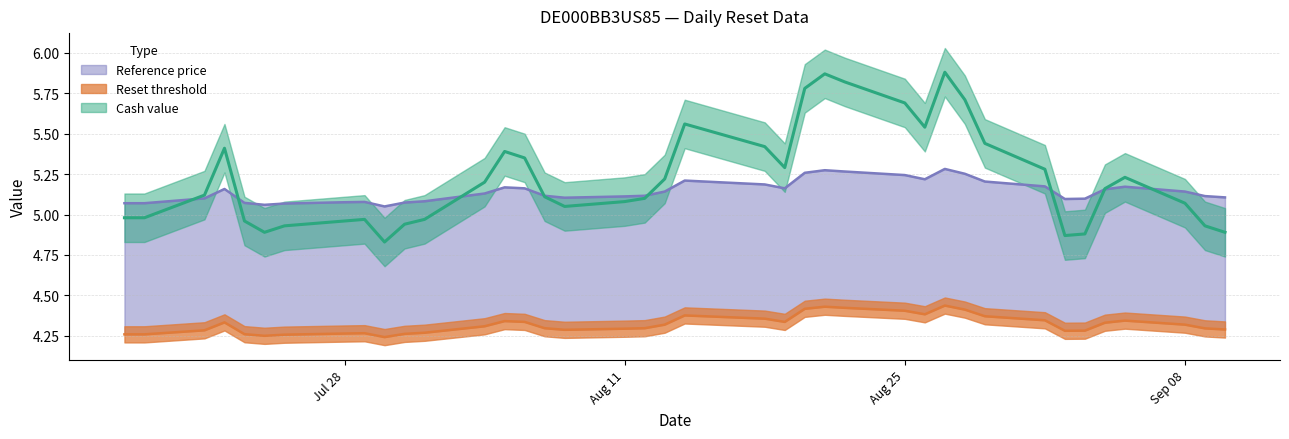

The value of Reference price at 2025-08-18 is 3.1. True or false?

False